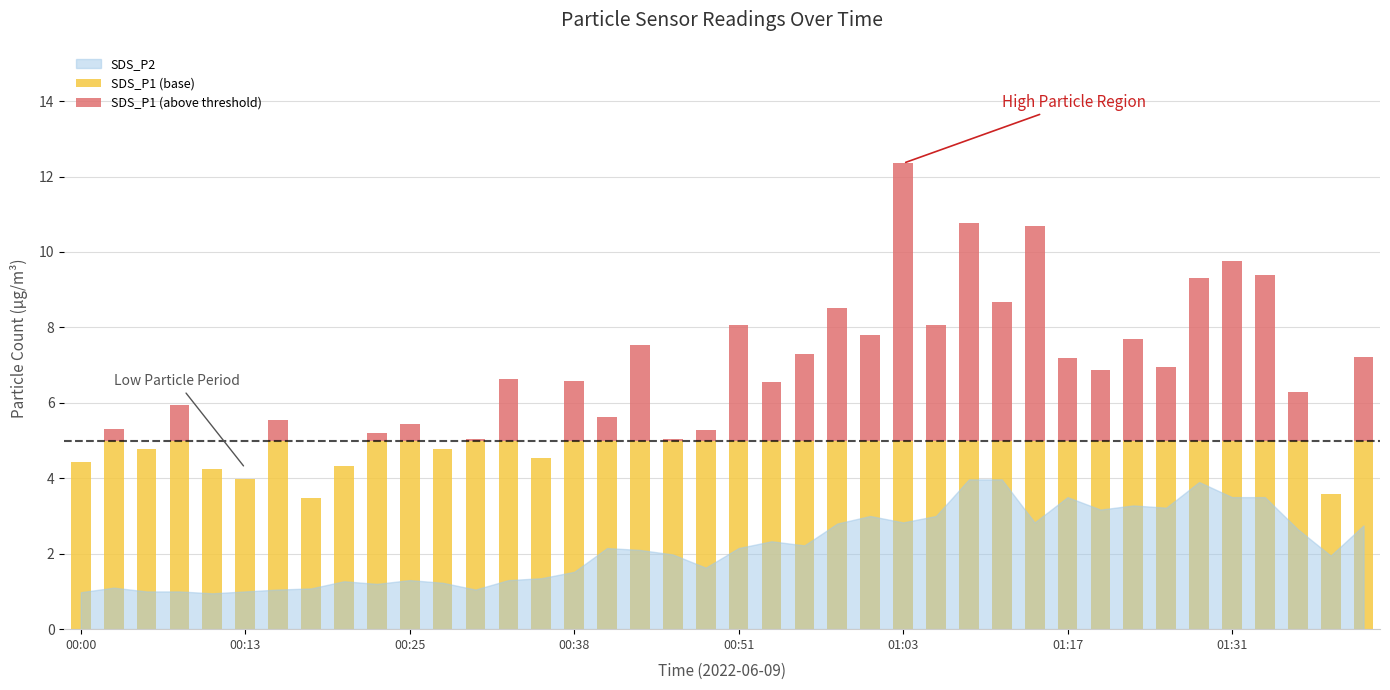

Are the bars horizontal?

No